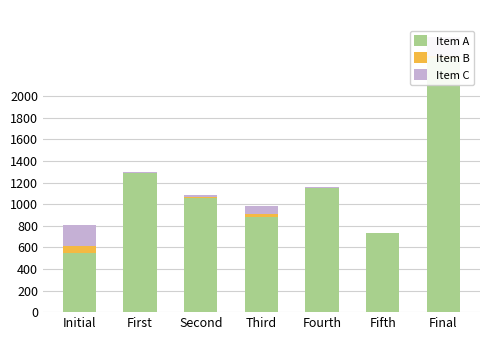

List the series in order of their peak value, highest first.

Item A, Item C, Item B